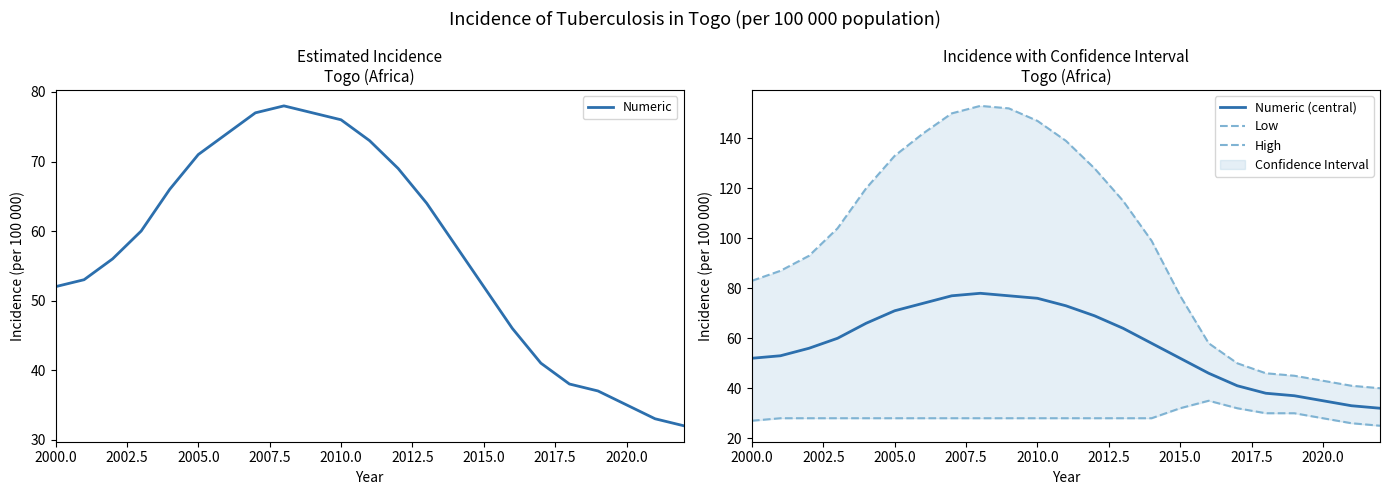

What is the minimum value for Numeric (central)?

32